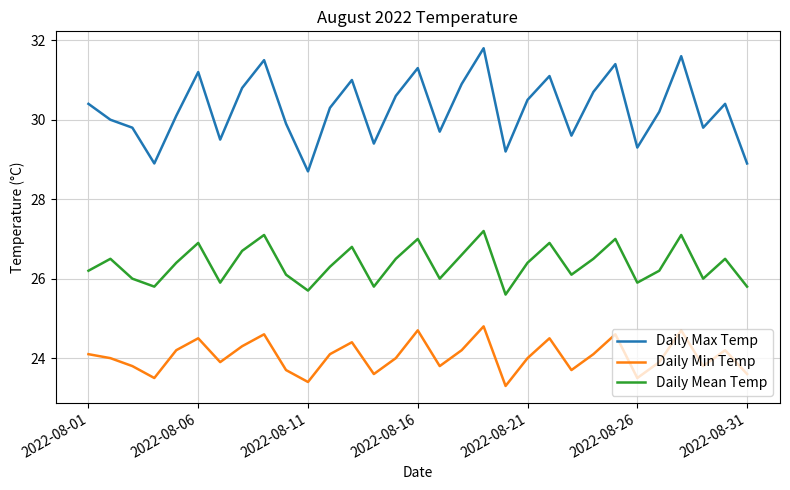

Which series has the widest spread of values?

Daily Max Temp